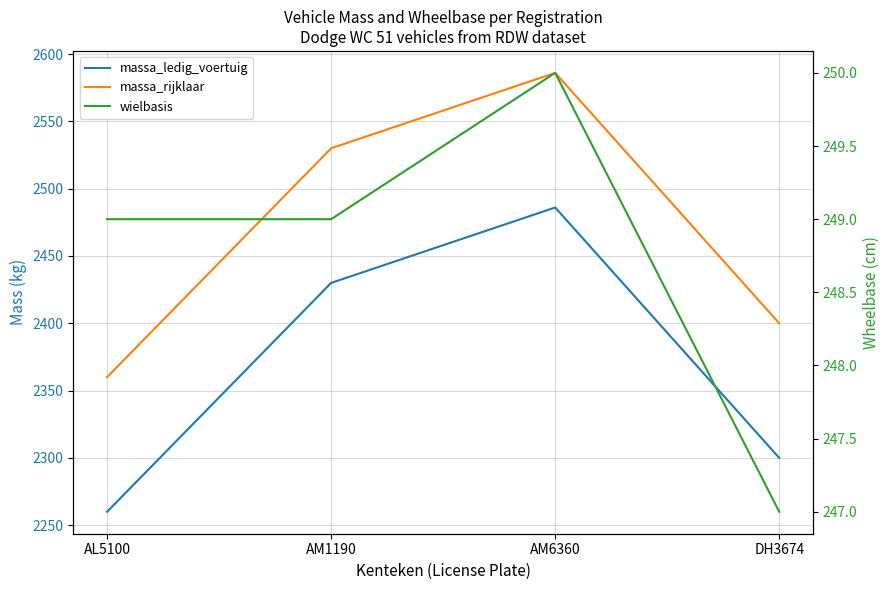

True or false: massa_ledig_voertuig and massa_rijklaar cross at least once.

False